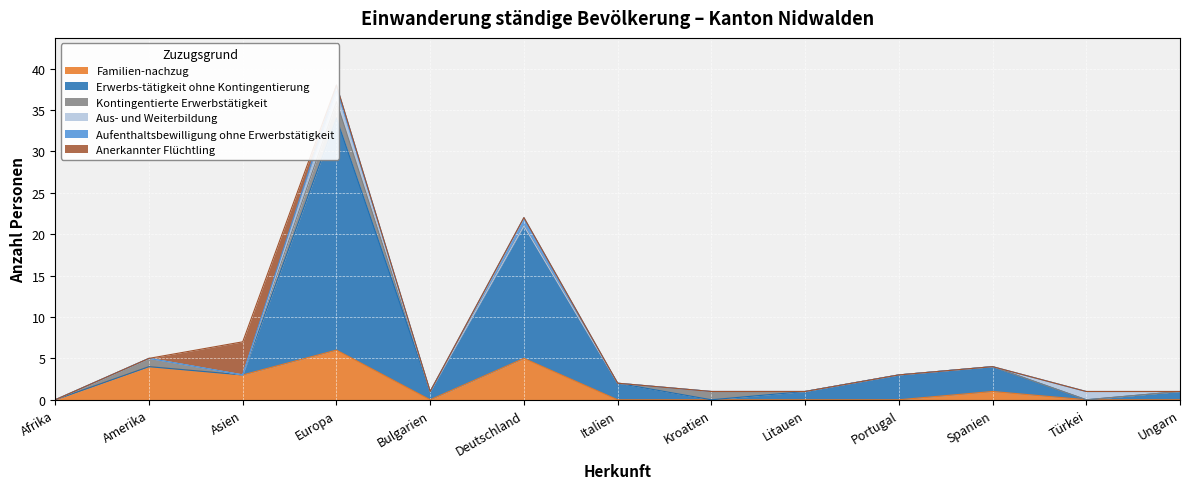

List the labels in order of Kontingentierte Erwerbstätigkeit value, smallest first.

Afrika, Asien, Bulgarien, Deutschland, Italien, Litauen, Portugal, Spanien, Türkei, Ungarn, Amerika, Kroatien, Europa